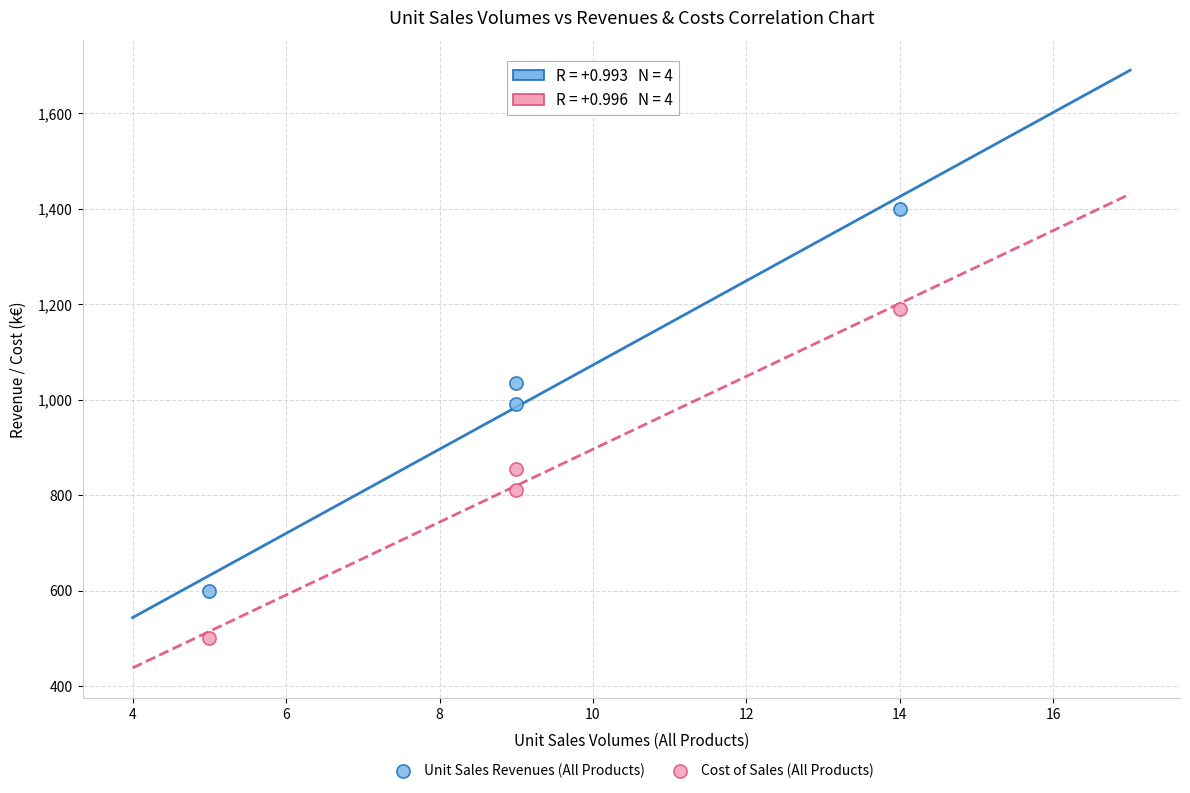

Which series has the largest Y range (max minus min)?

Unit Sales Revenues (All Products)